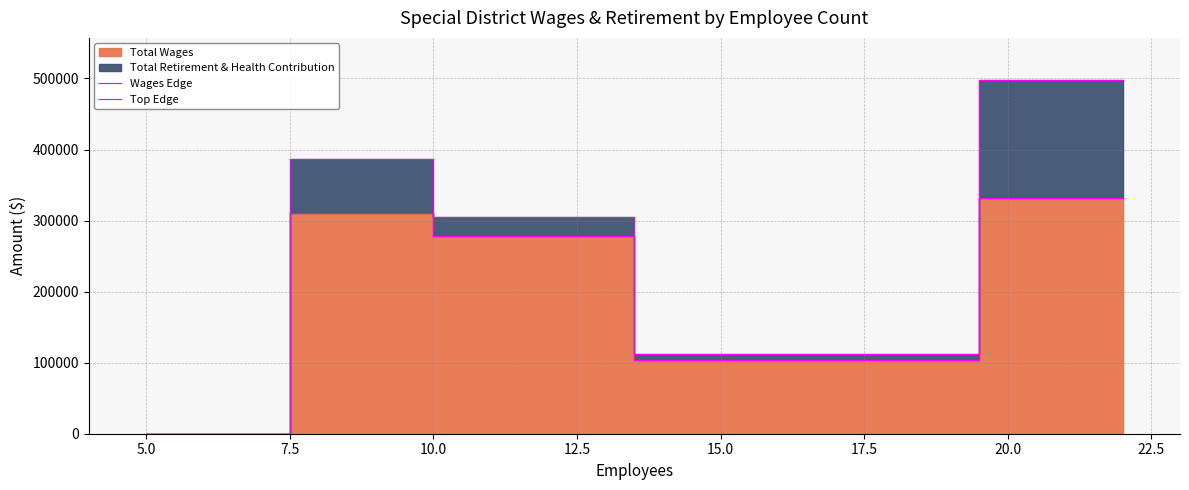

What is the value of the Top Edge point at the 5th from the left?

497420